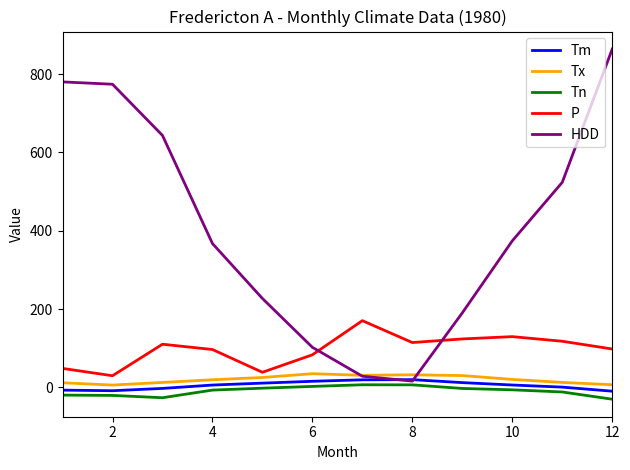

Is this an area chart (filled region under the line)?

No